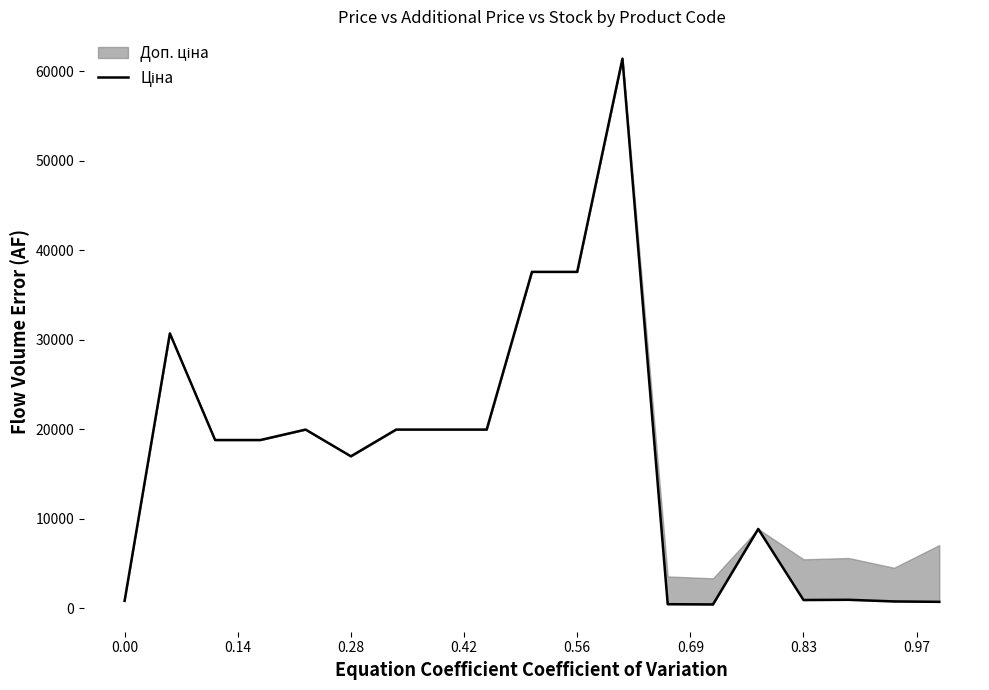

What is the greatest value displayed?

61434.3